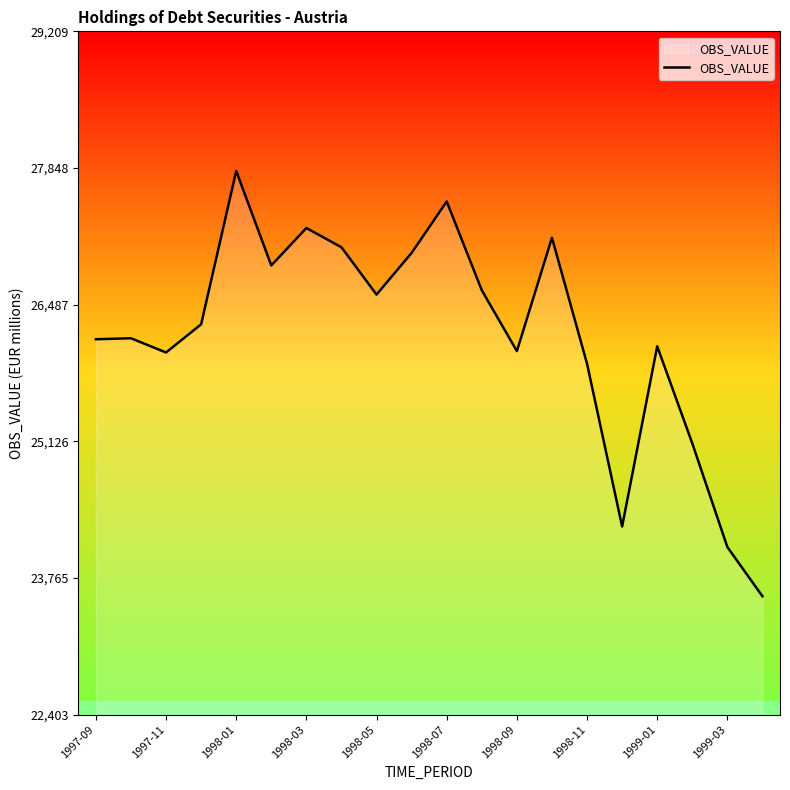

What is the greatest value displayed?

27819